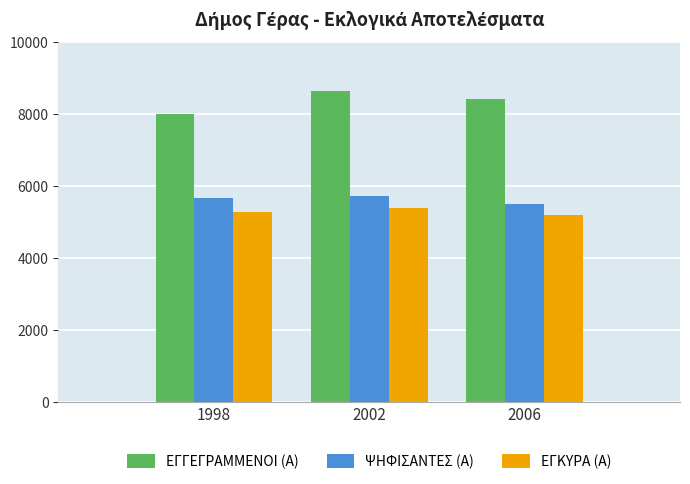

What is the sum of all ΨΗΦΙΣΑΝΤΕΣ (Α) values?

16914